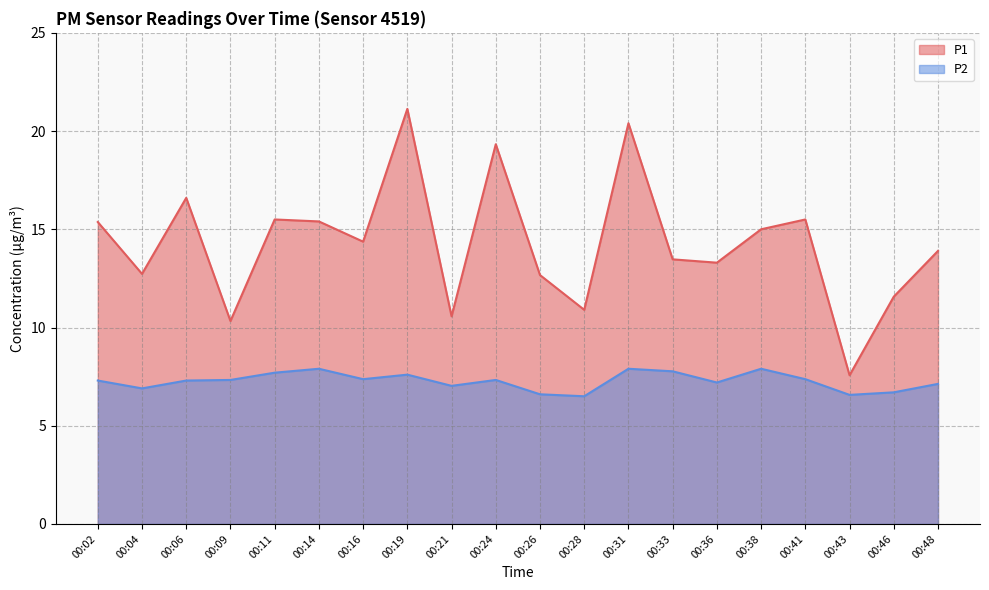

True or false: P2 has a value of 7.9 at 00:38.

True